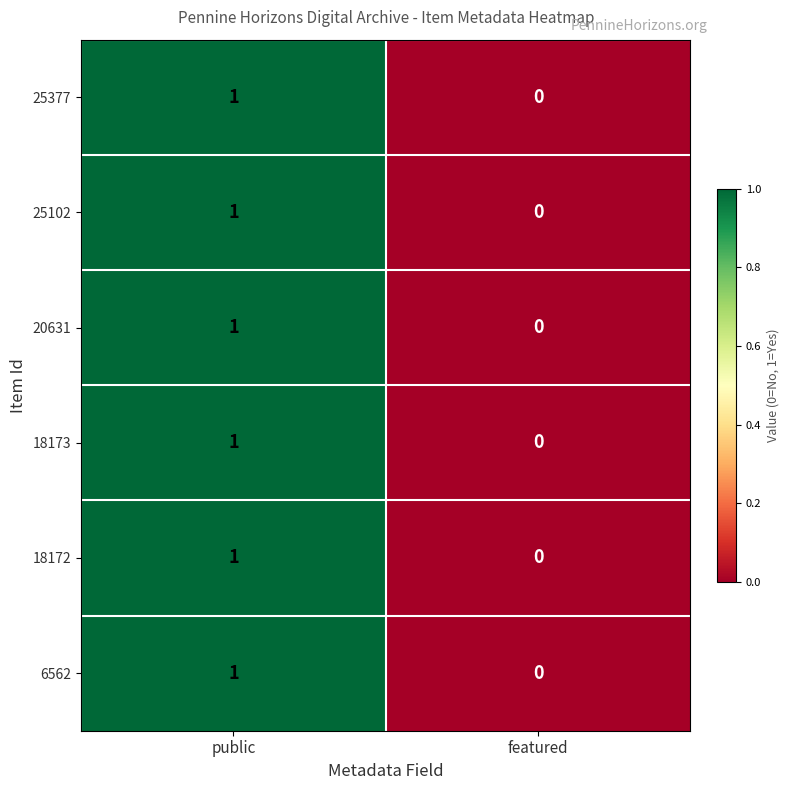

Which category has the lowest value across all series?

featured